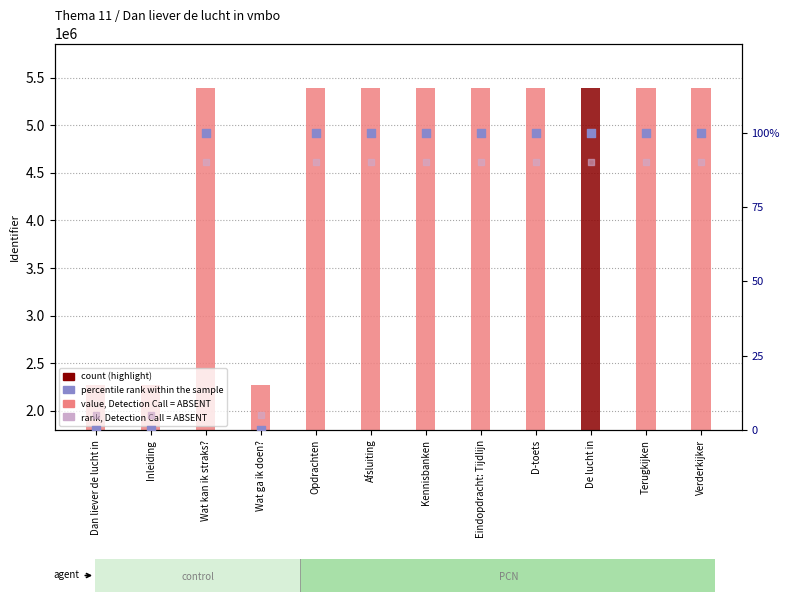

Which series contains the highest Y value?

Identifier